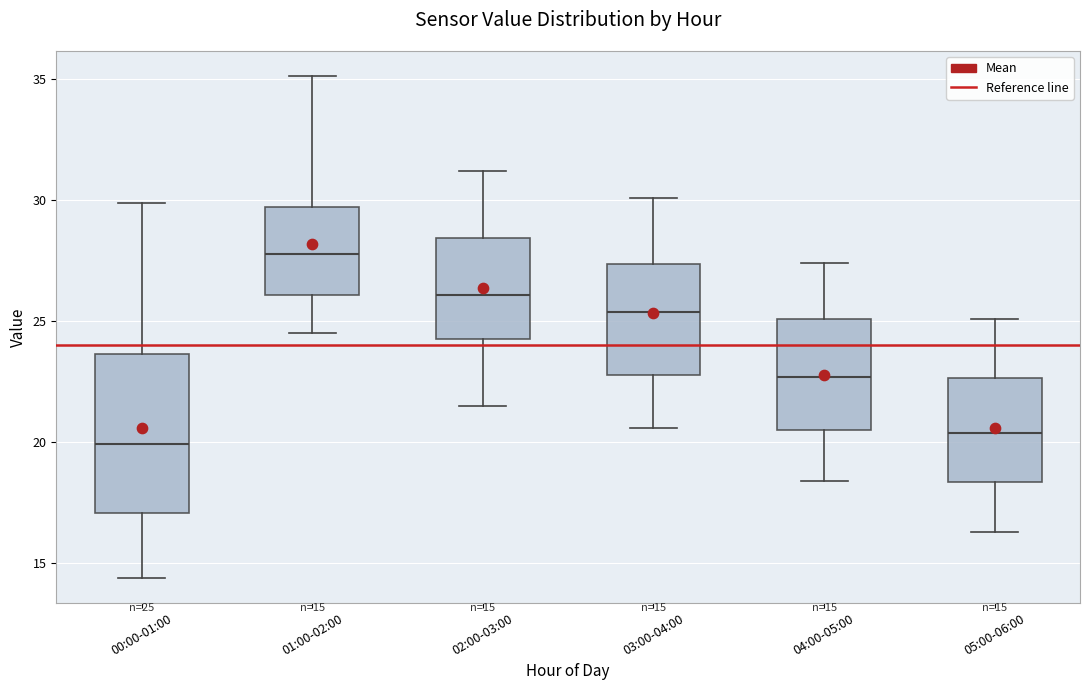

Which box's median line is the highest?

01:00-02:00